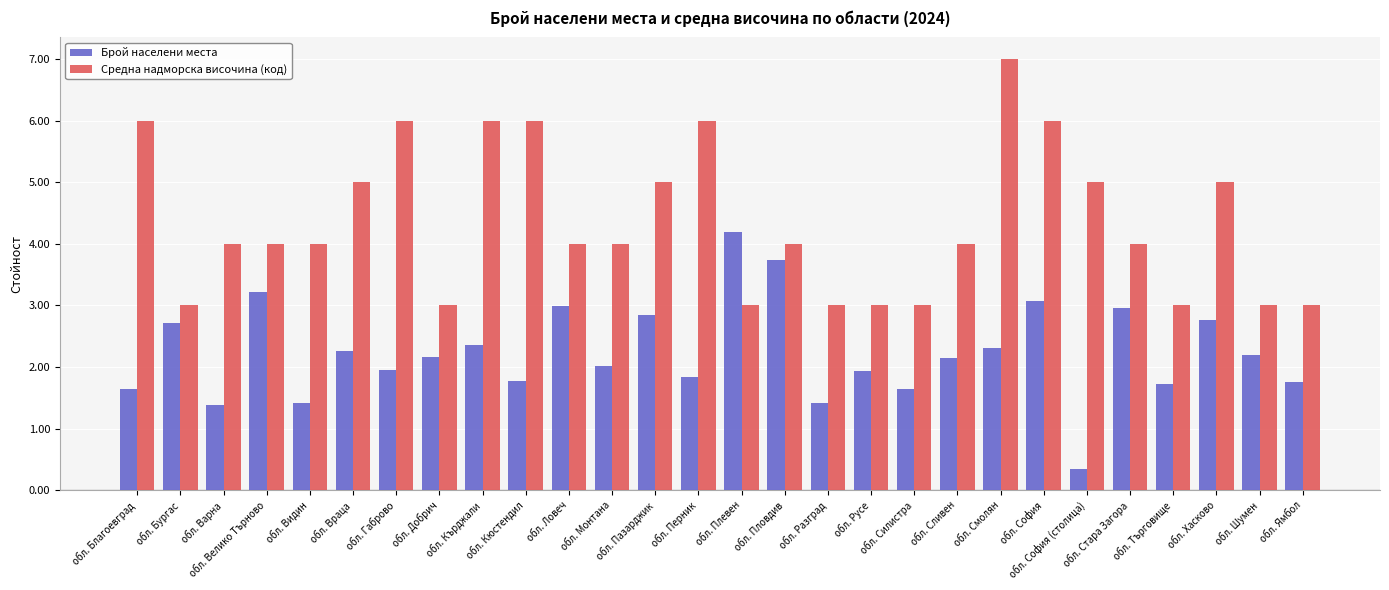

What position from the right is обл. Добрич?

21